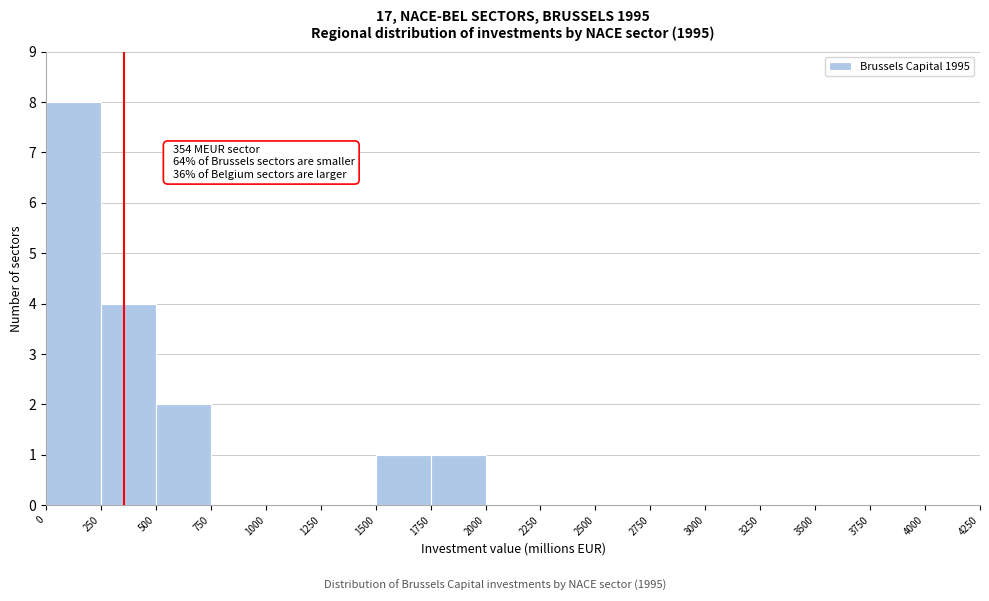

Which range on the x-axis has the tallest bar?

0 to 250